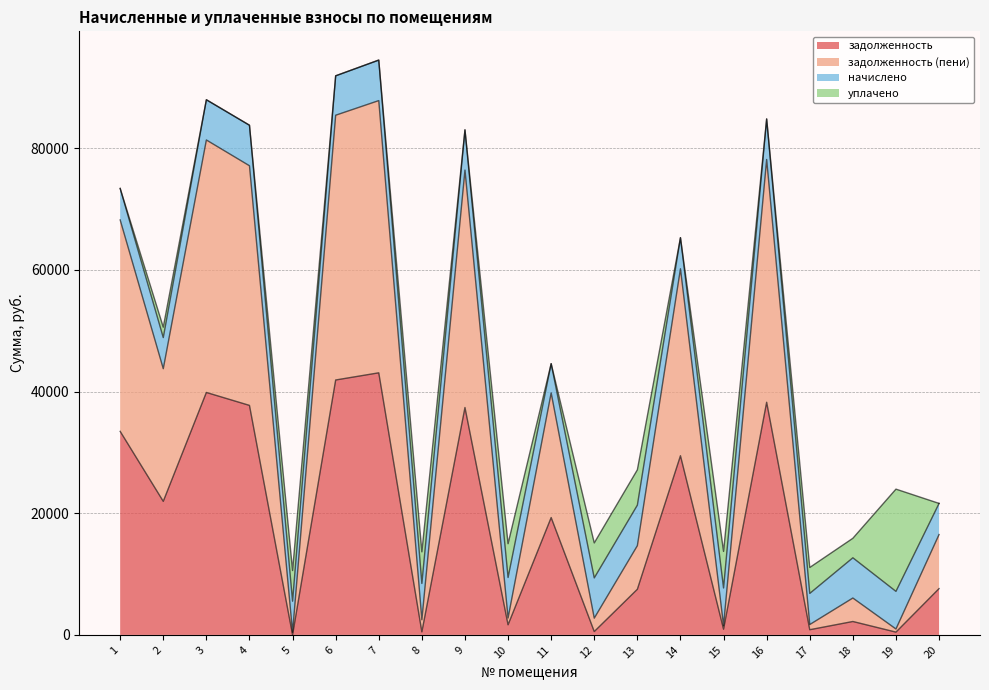

In задолженность, how many points are higher than both neighbors (excluding endpoints)?

7